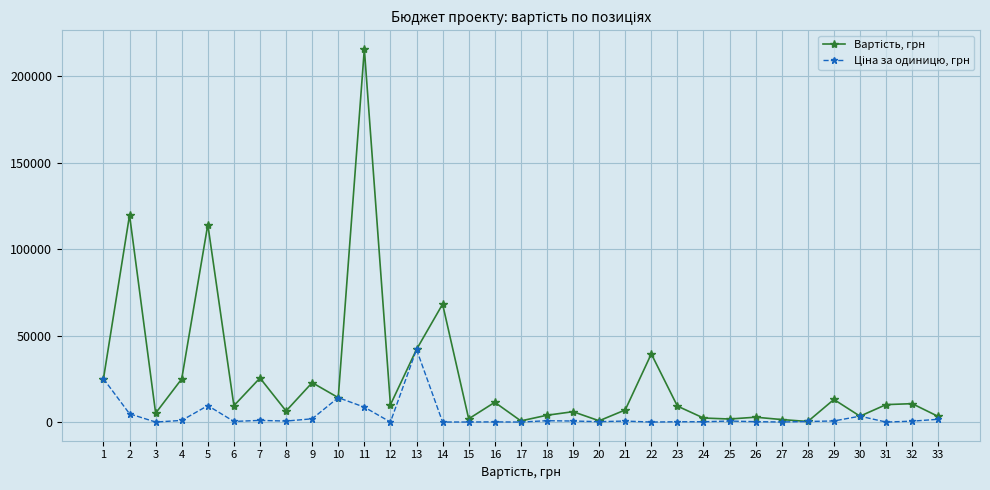

How many interior local peaks does the Ціна за одиницю, грн series have?

9